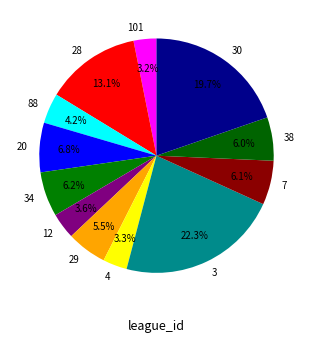

Which slice is the largest?

3